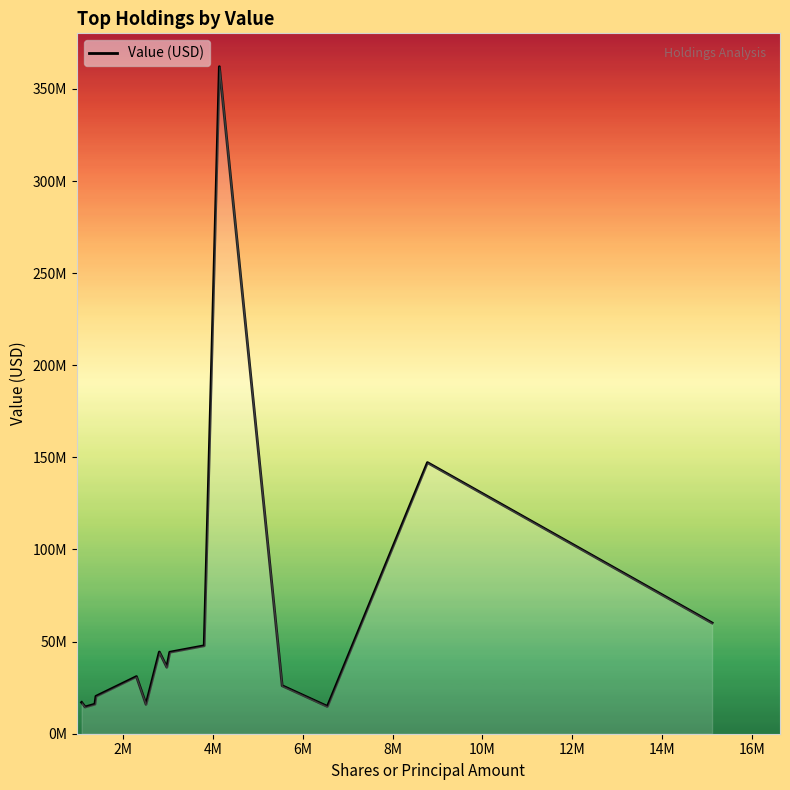

Is this an area chart (filled region under the line)?

Yes